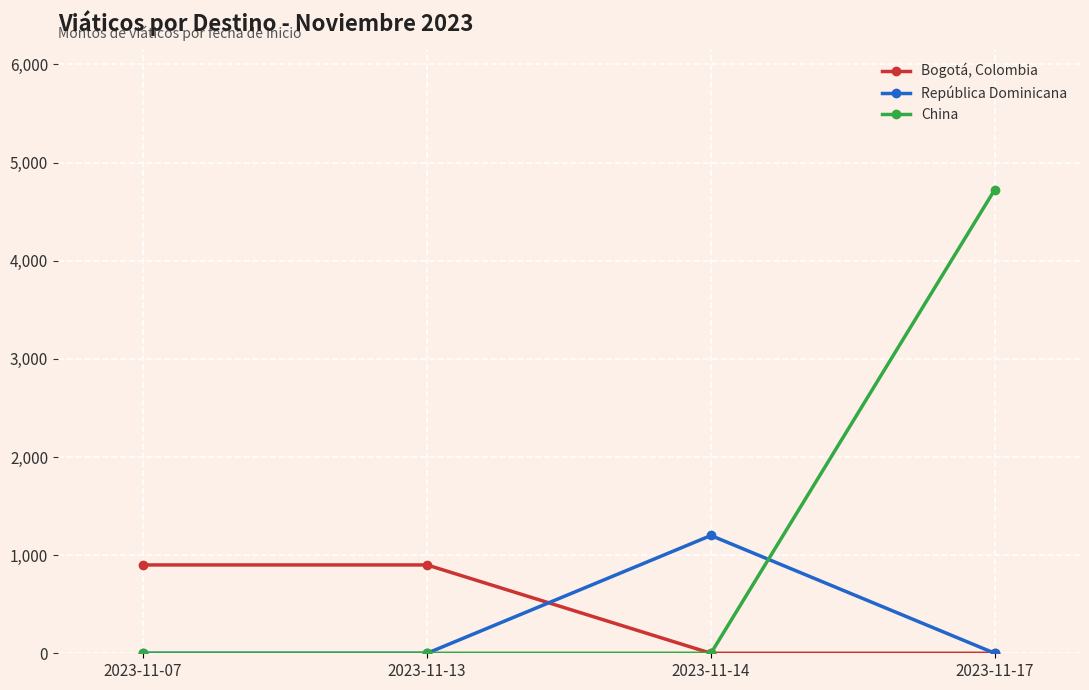

The value of República Dominicana at 2023-11-17 is -466. True or false?

False